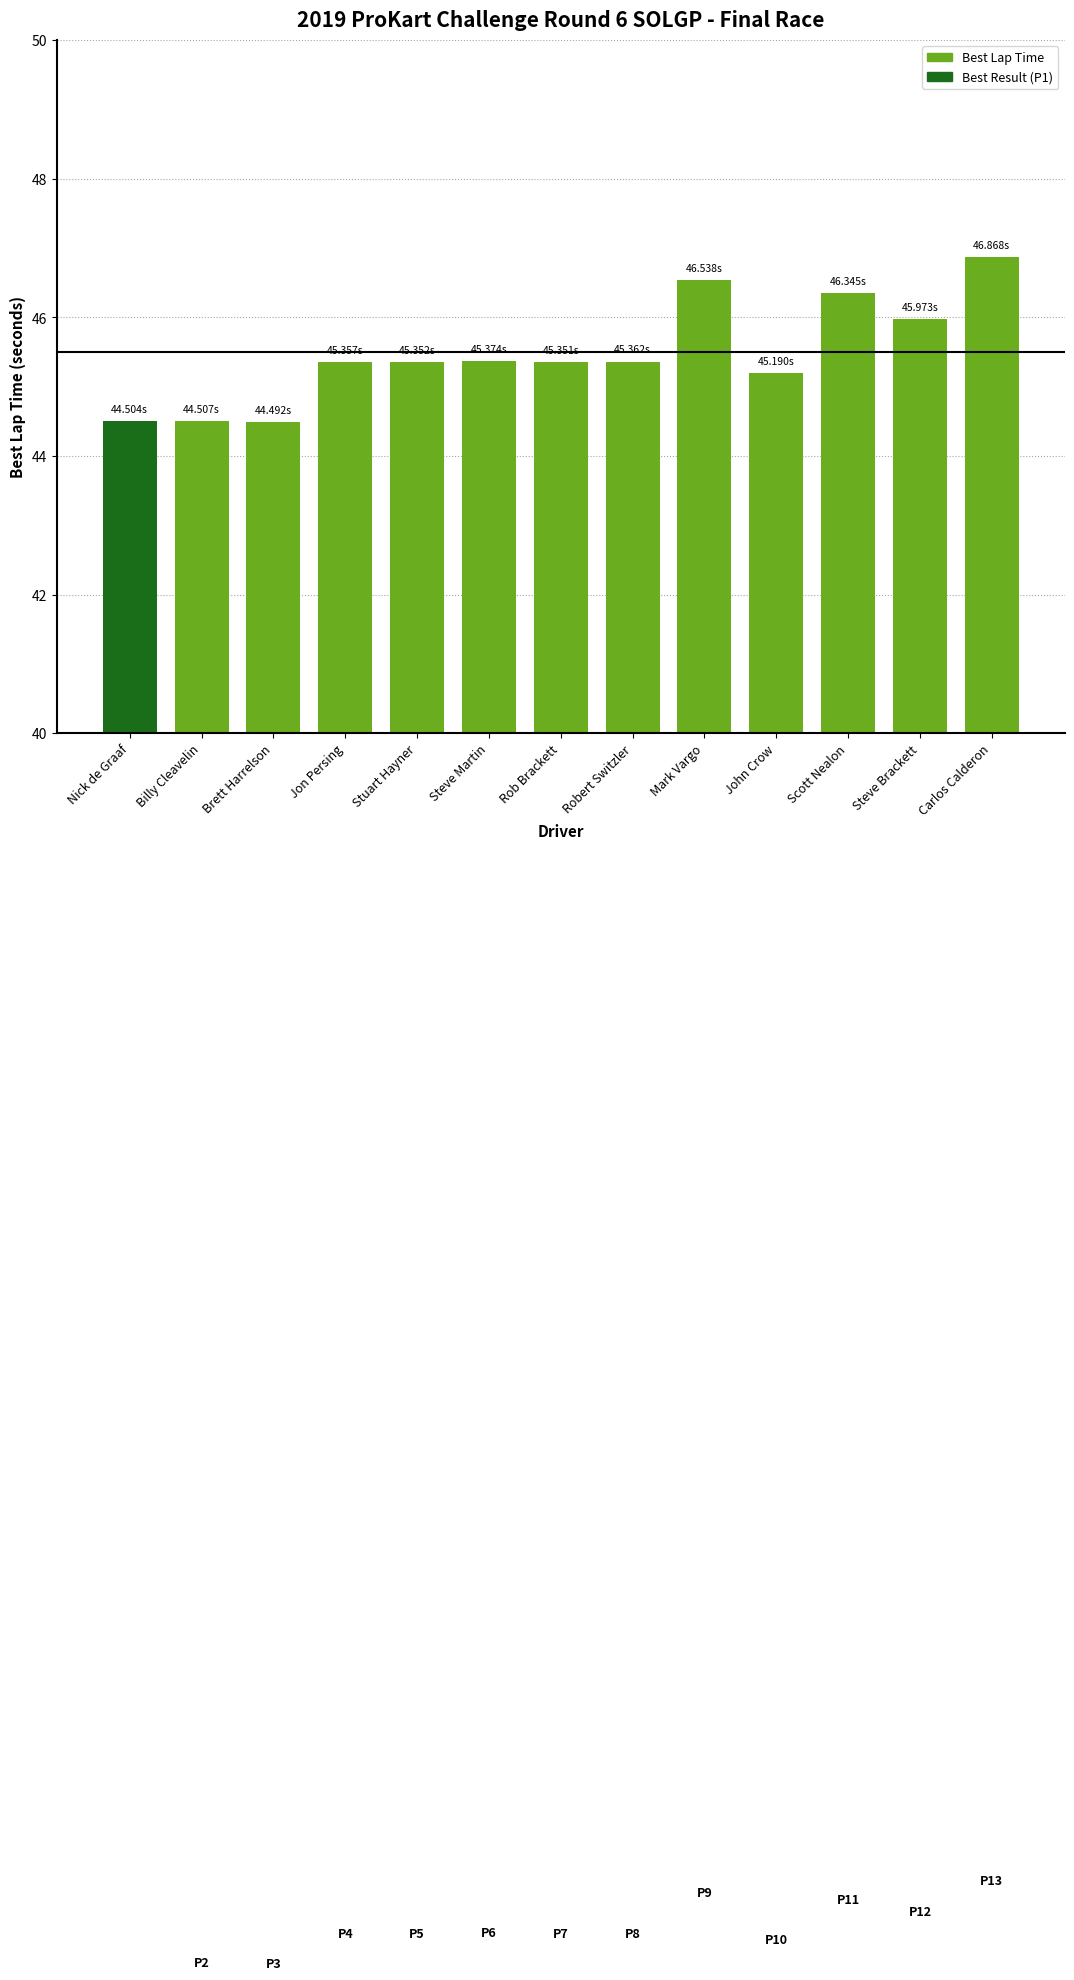

Which category has the highest value across all series?

Carlos Calderon